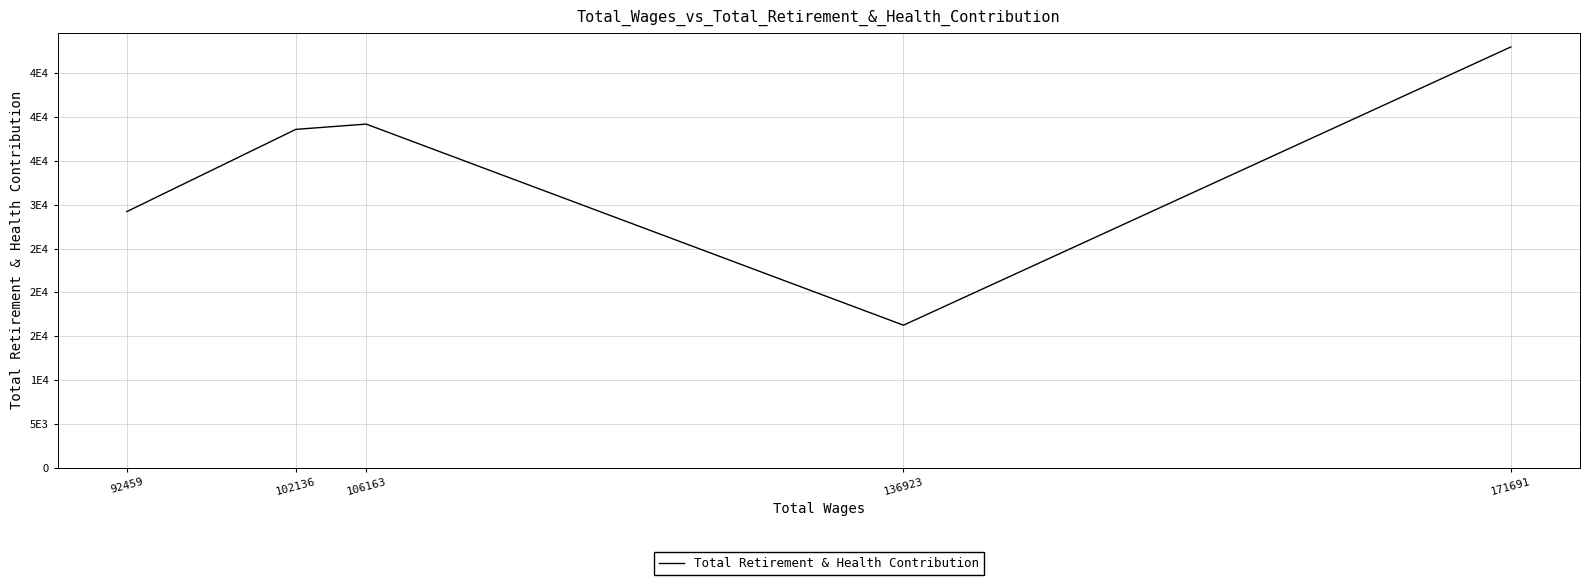

Rank the categories by value from lowest to highest.

136923, 92459, 102136, 106163, 171691